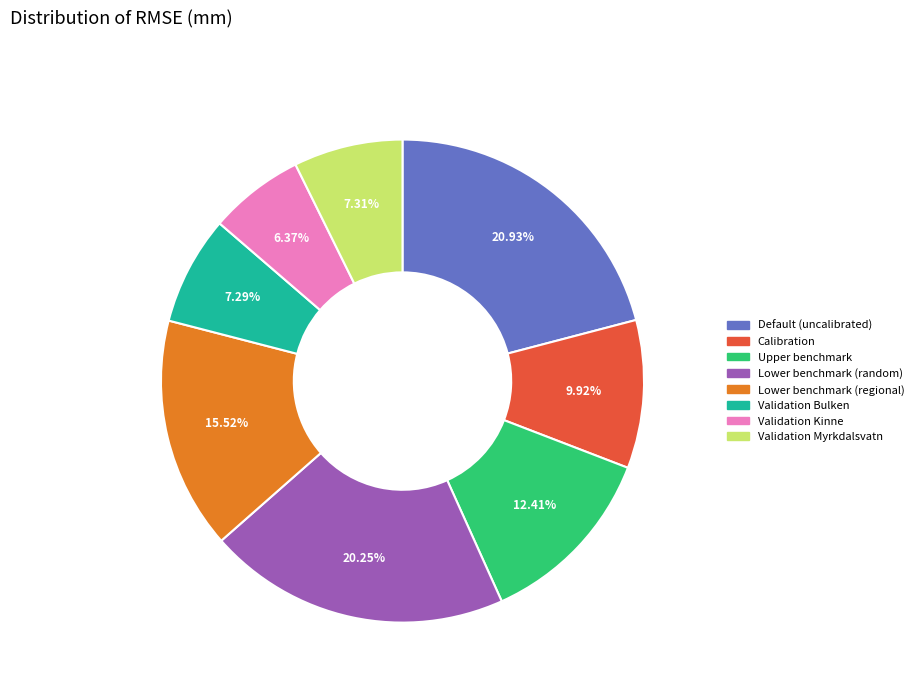

To the nearest percent, what percentage of the pie is Calibration?

10%